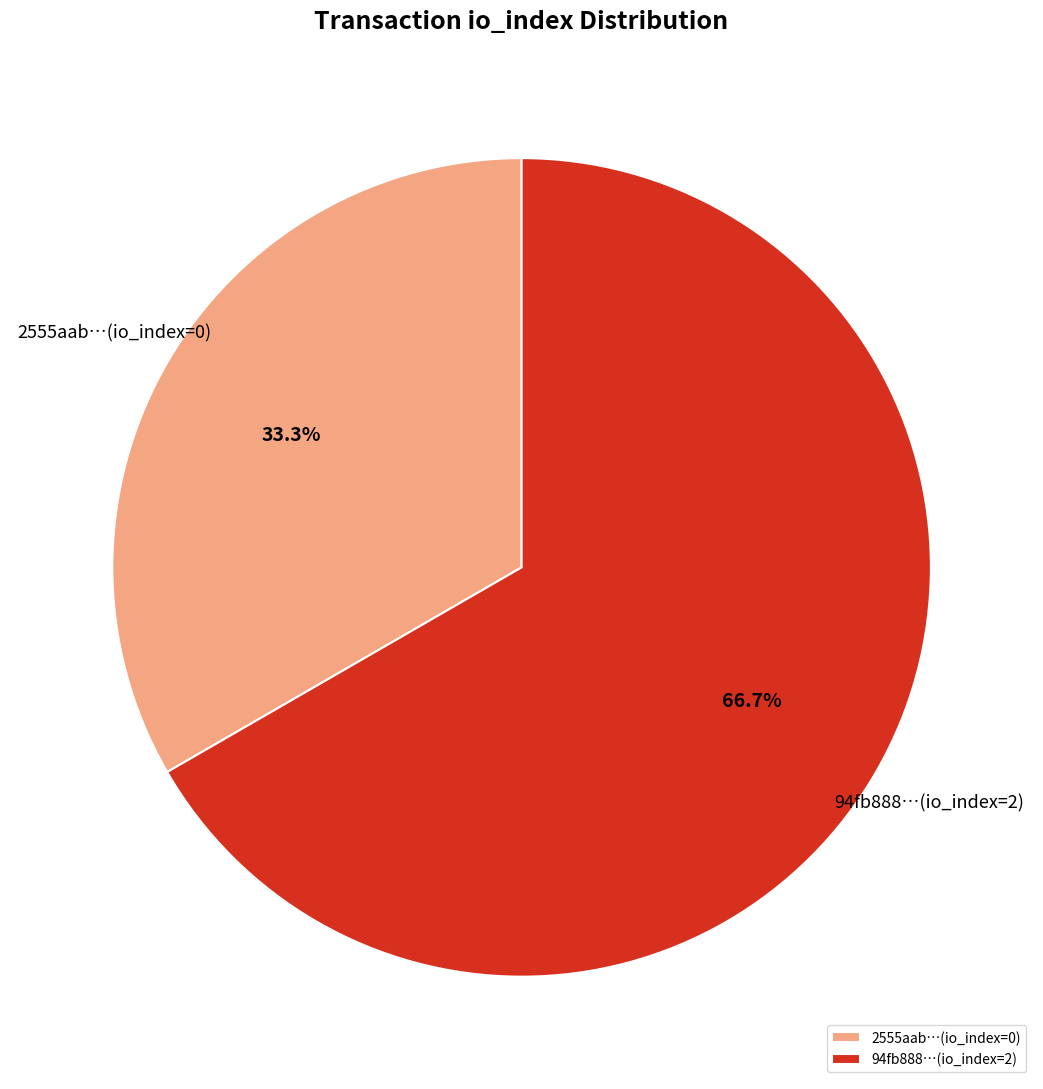

What is the ratio of the value at 94fb888…(io_index=2) to the value at 2555aab…(io_index=0)?

2.0